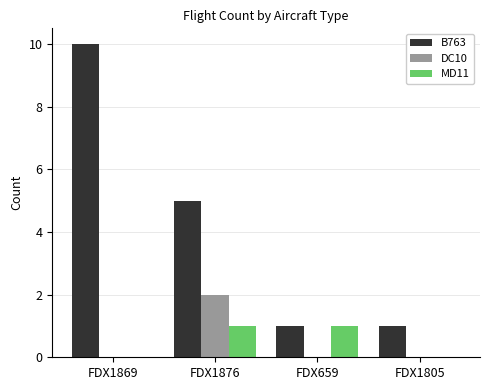

Between FDX1876 and FDX659, which series saw the biggest shift?

B763